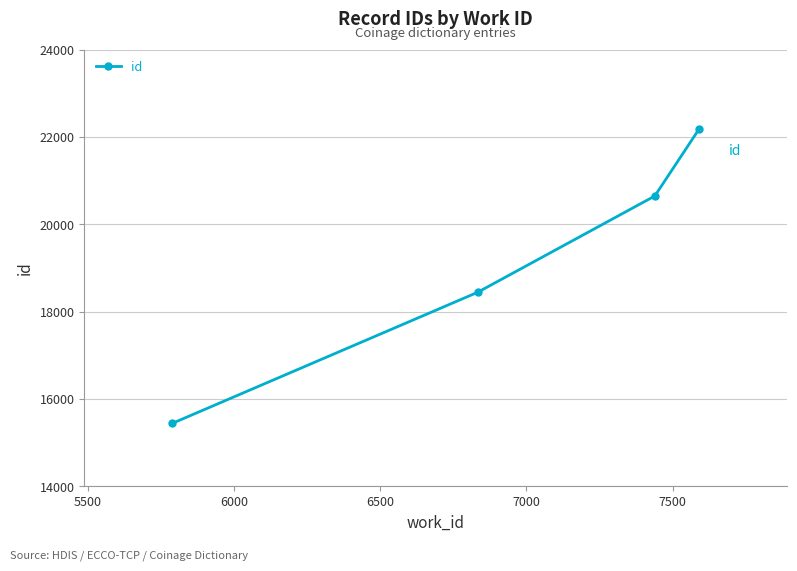

True or false: there are more than 1 points higher than both neighbors.

False